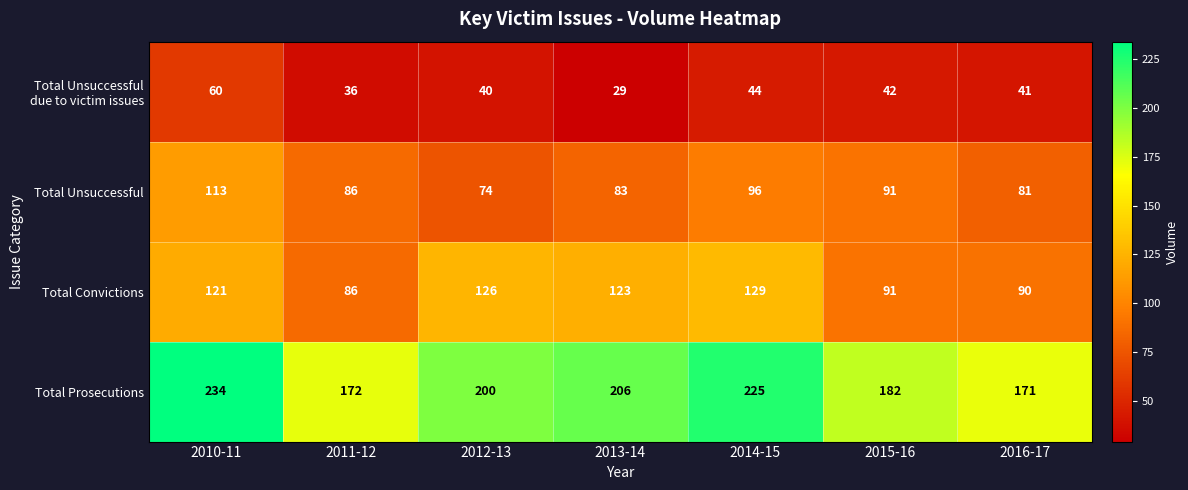

Which series has the widest spread of values?

Total Prosecutions